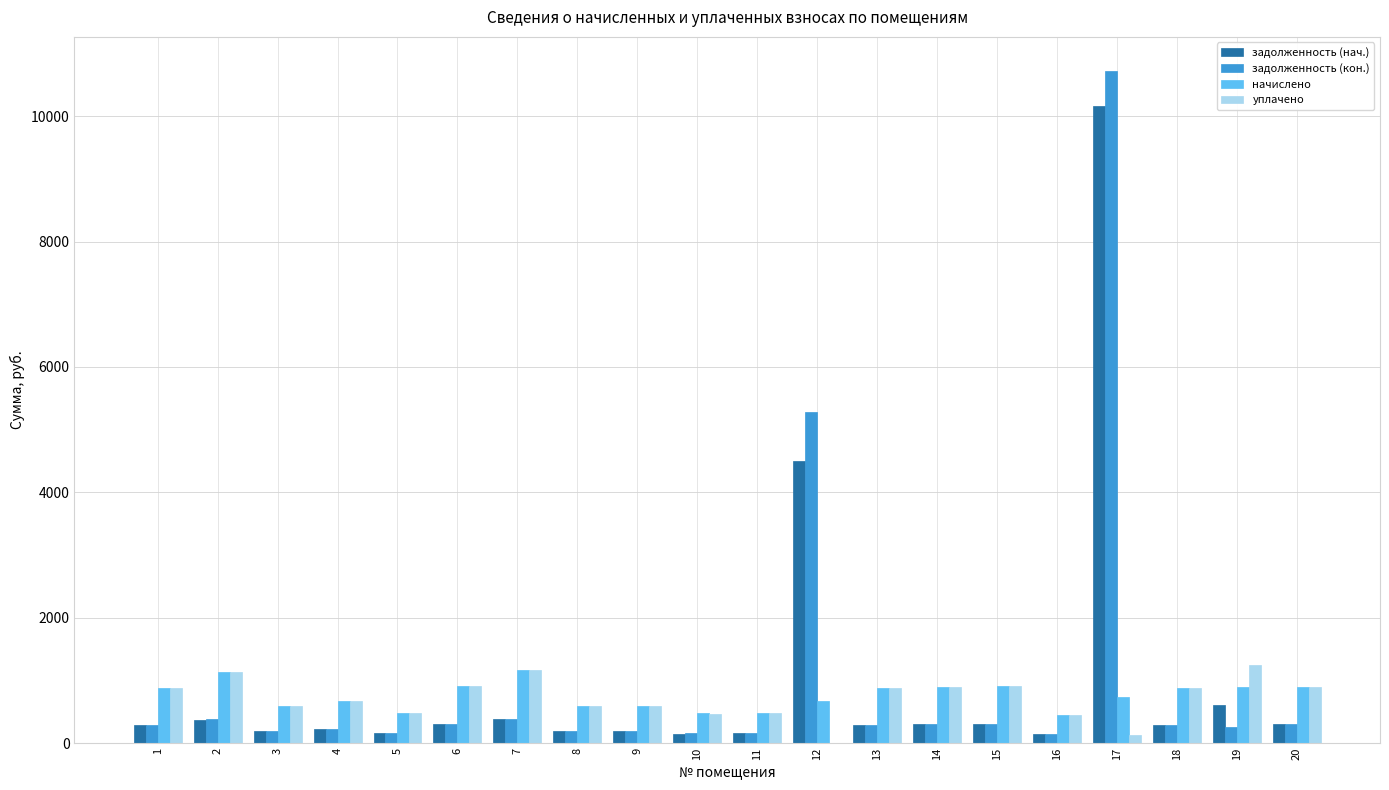

What is the maximum value for начислено?

1175.0